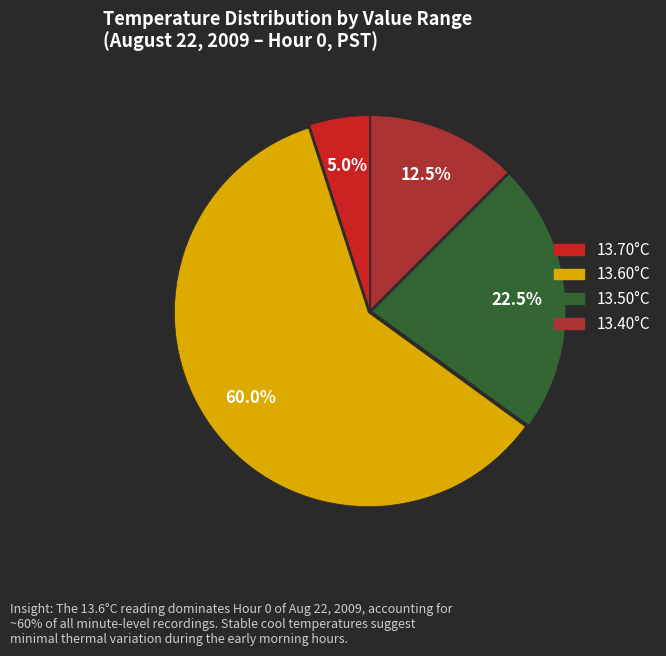

Is there a majority slice in this chart?

Yes